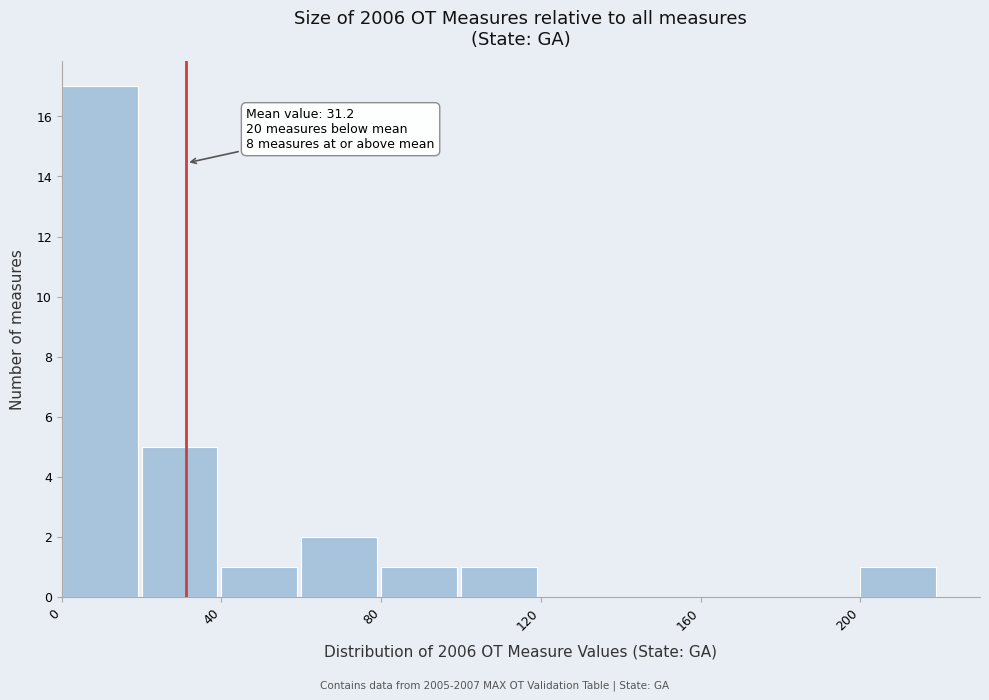

Which range on the x-axis has the tallest bar?

0 to 20